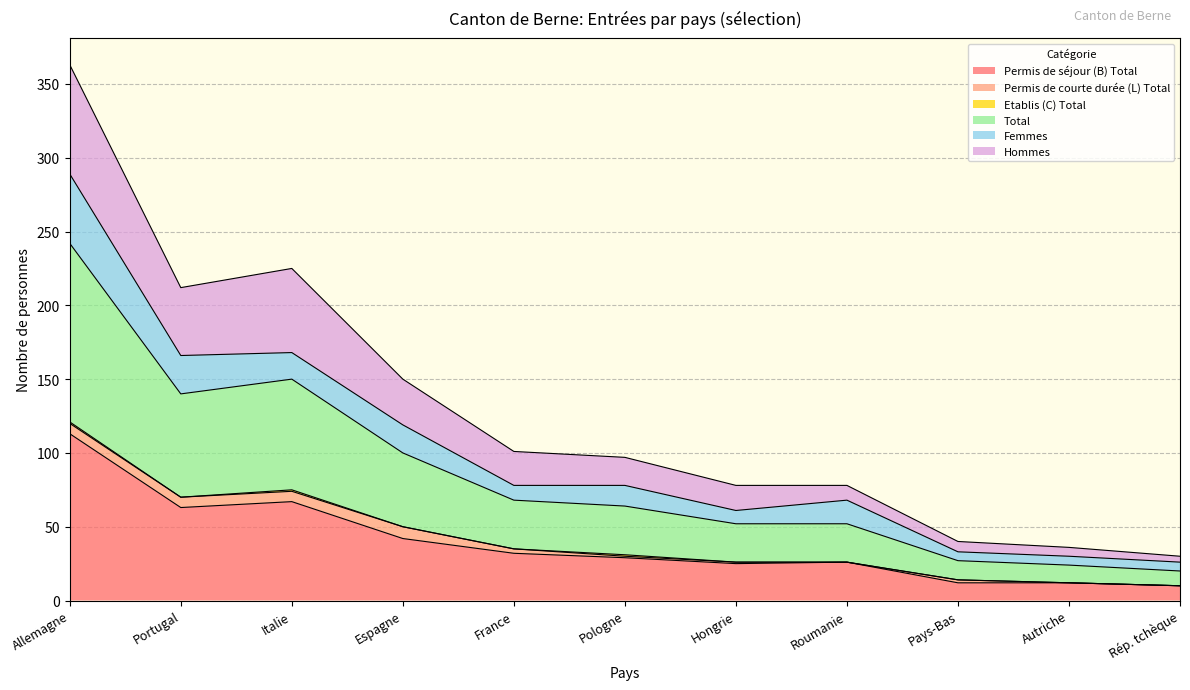

Is it true that Permis de séjour (B) Total equals 63 at Portugal?

True